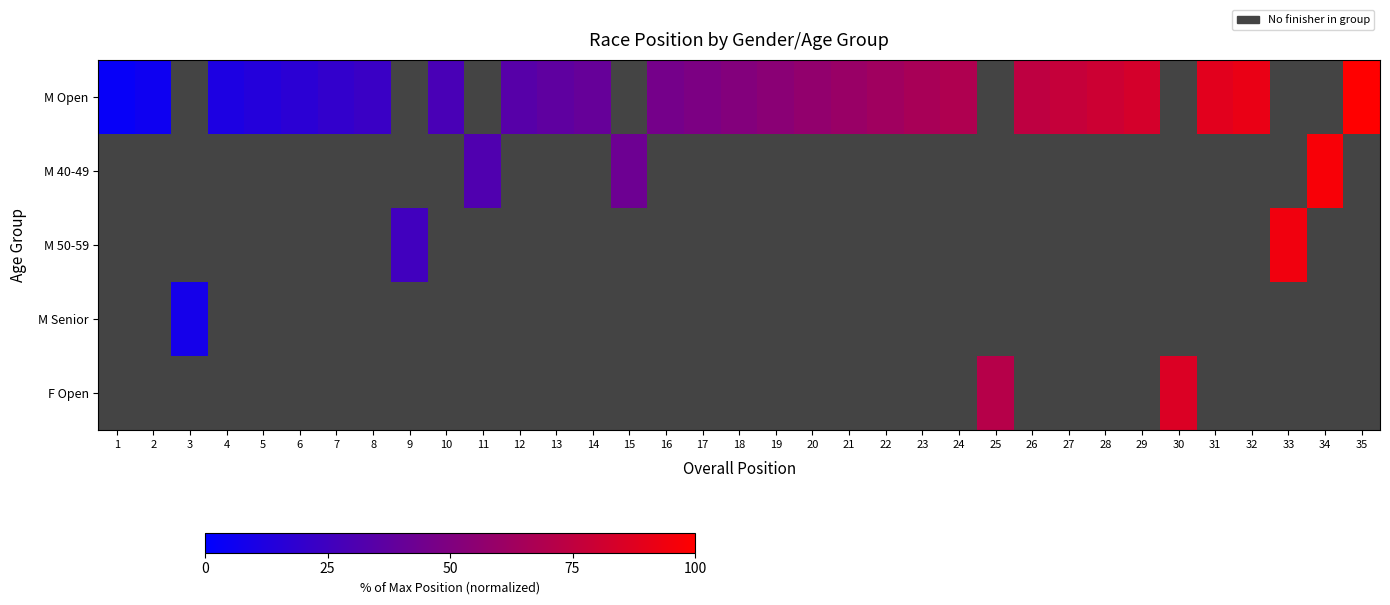

At which label does M Open reach its minimum?

1